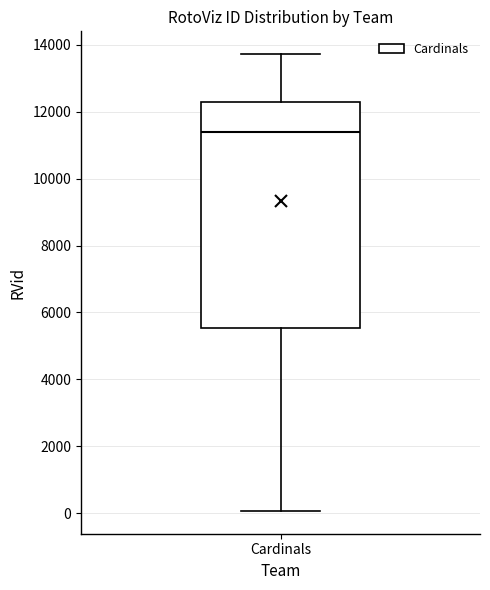

Read this box plot against the y-axis: the position of the median line, the range covered by the box, and the ends of both whiskers. The values are not printed on the chart, so give them approximately, as read against the axis.

median 11400, box 5600 to 12200, whiskers 0 to 13800